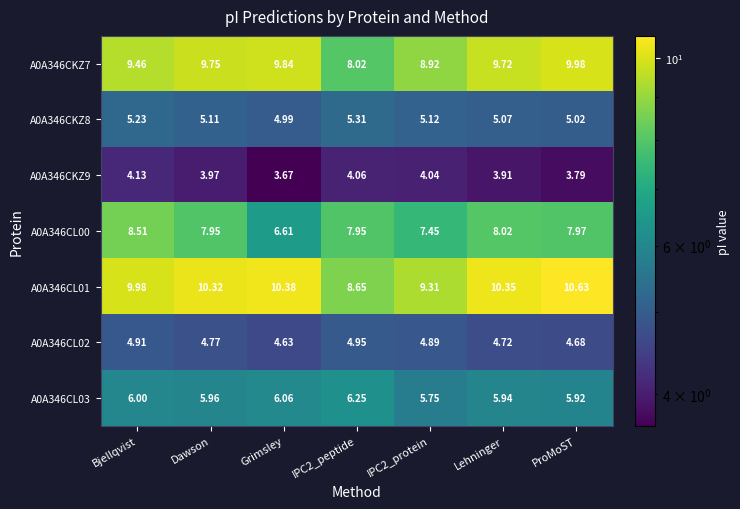

At which label does A0A346CKZ9 reach its peak?

Bjellqvist